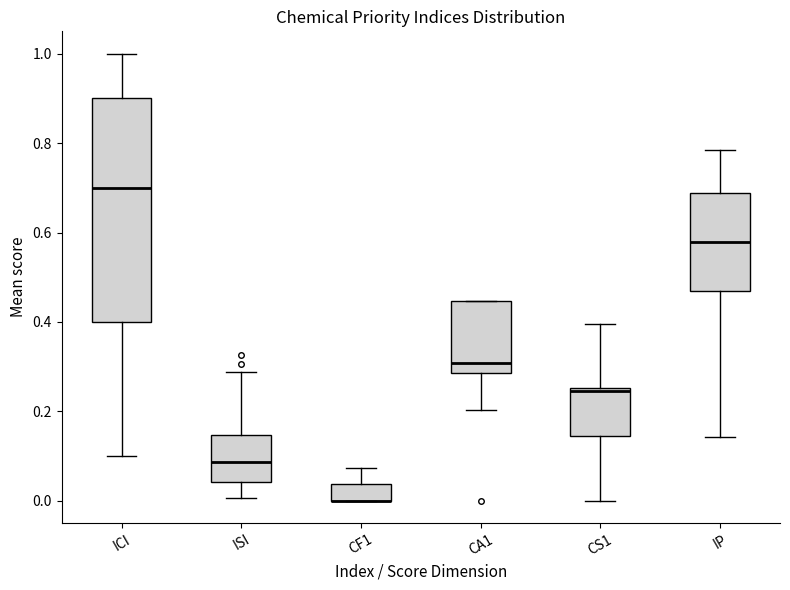

Where does the median line of the box for IP sit on the y-axis? The values are not printed on the chart, so give them approximately, as read against the axis.

0.58